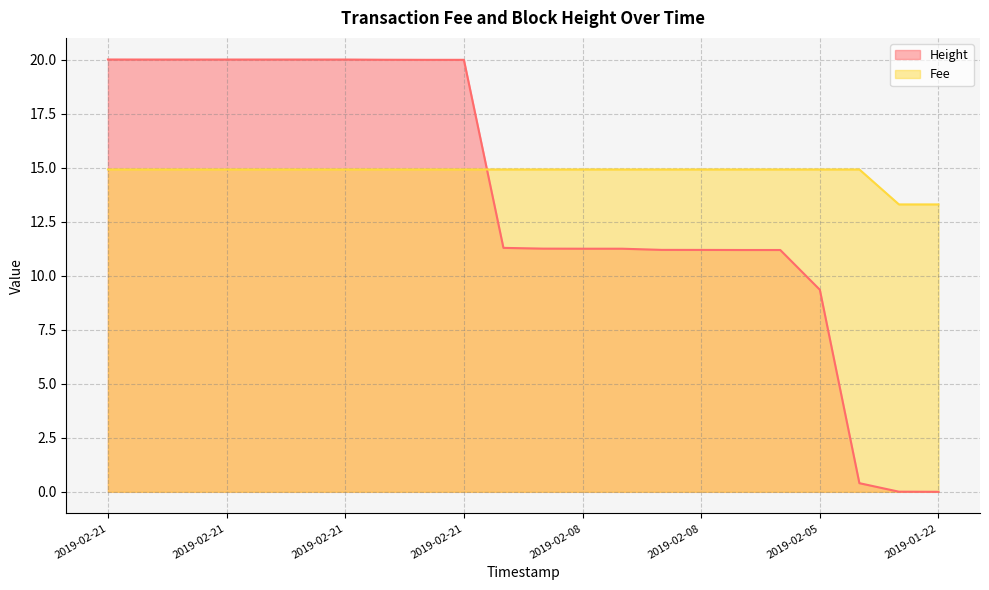

How many lines are shown in the chart?

2